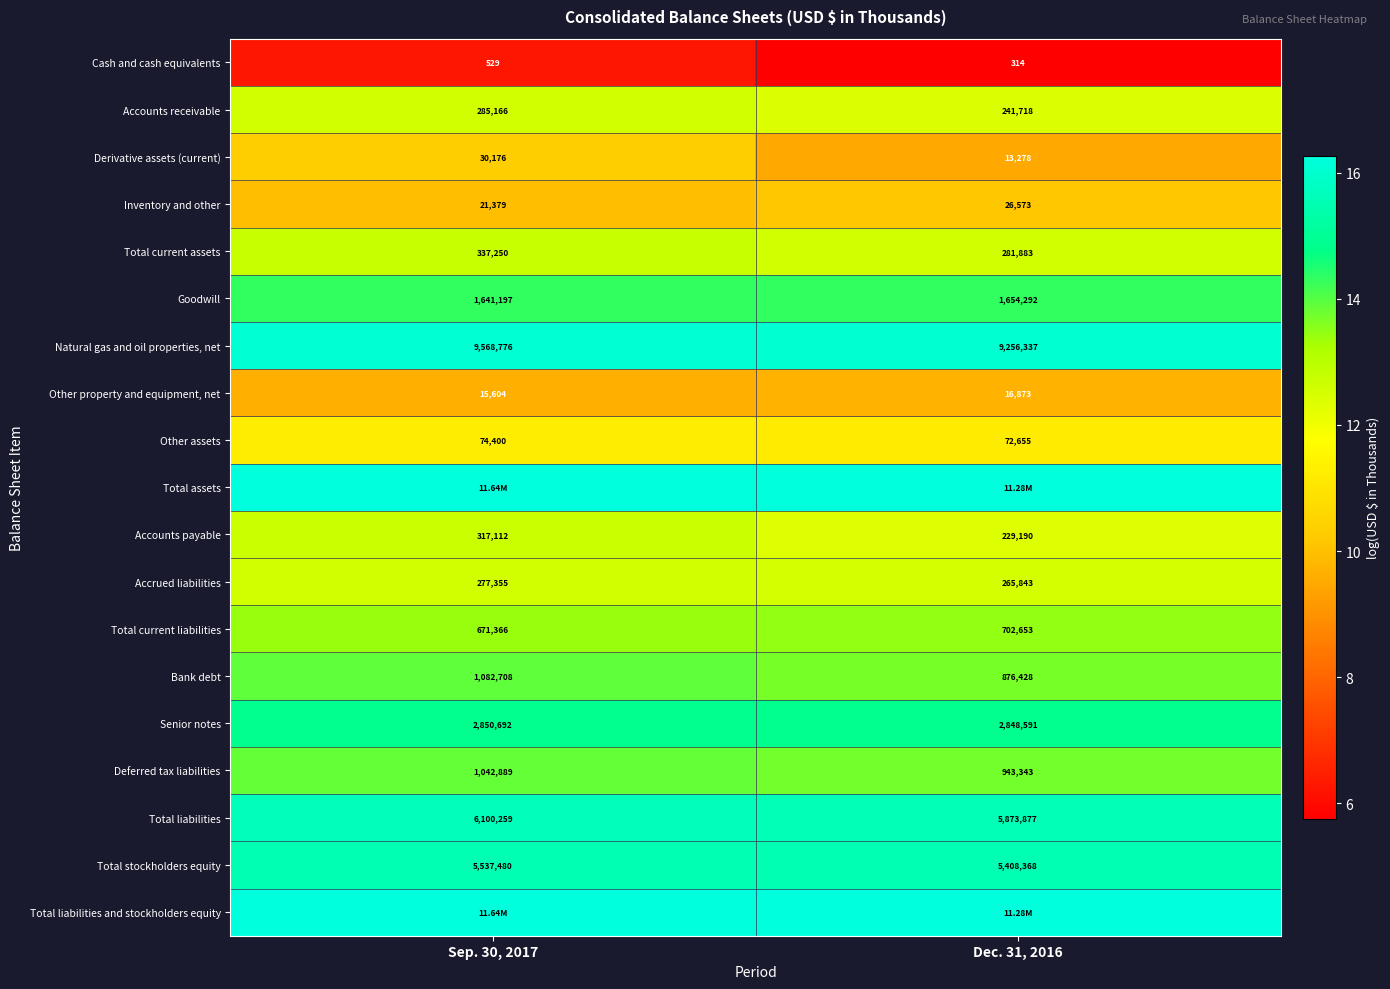

Count the Derivative assets (current) values in the range 9 to 10.

1